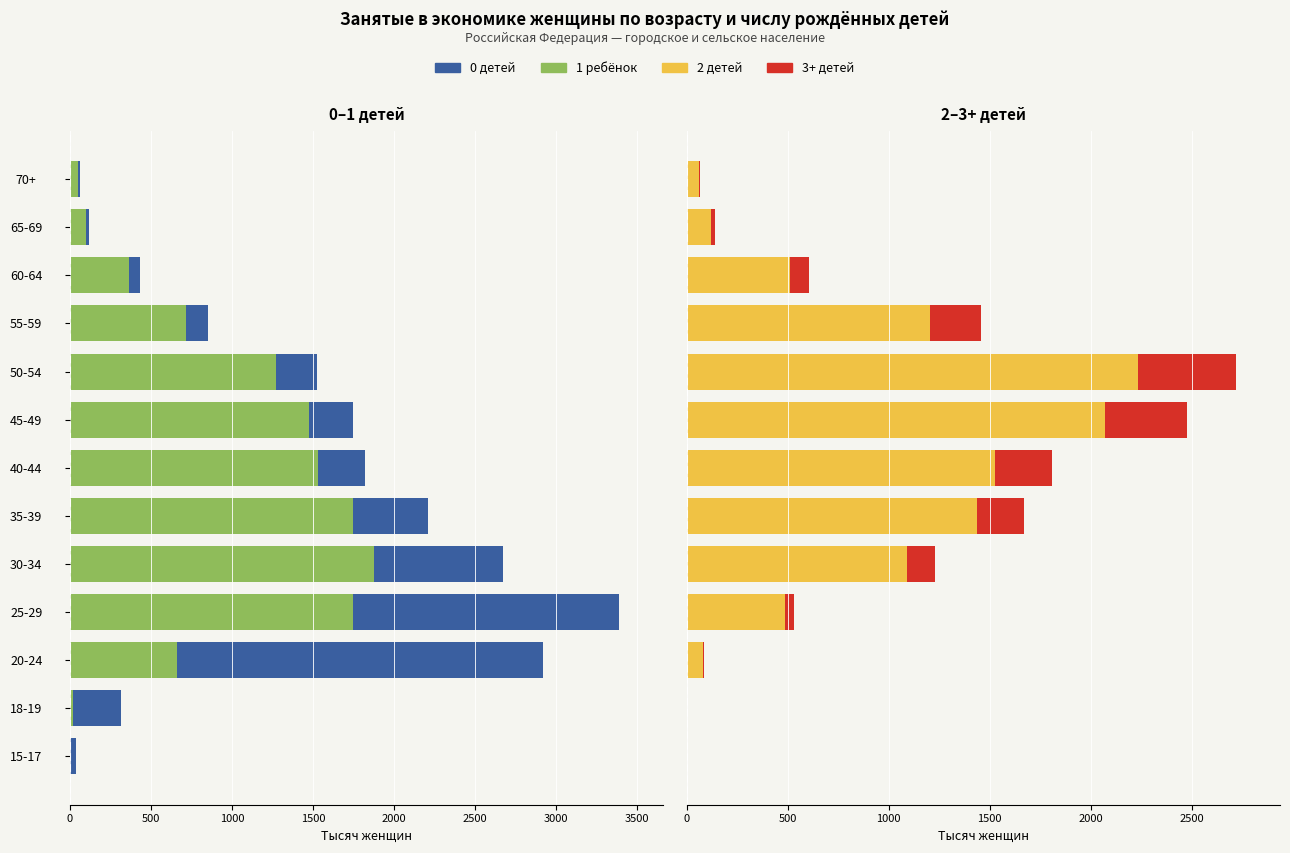

What position from the right is 20-24?

11